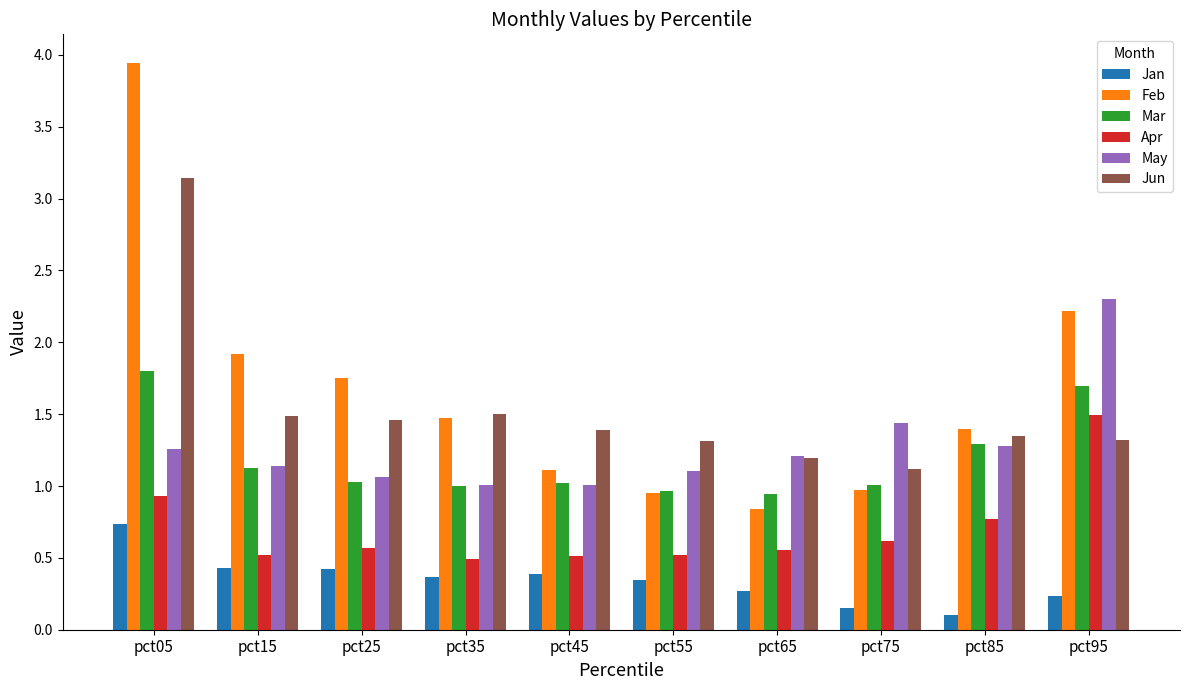

What is the value of the Mar bar at the 10th from the left?

1.7